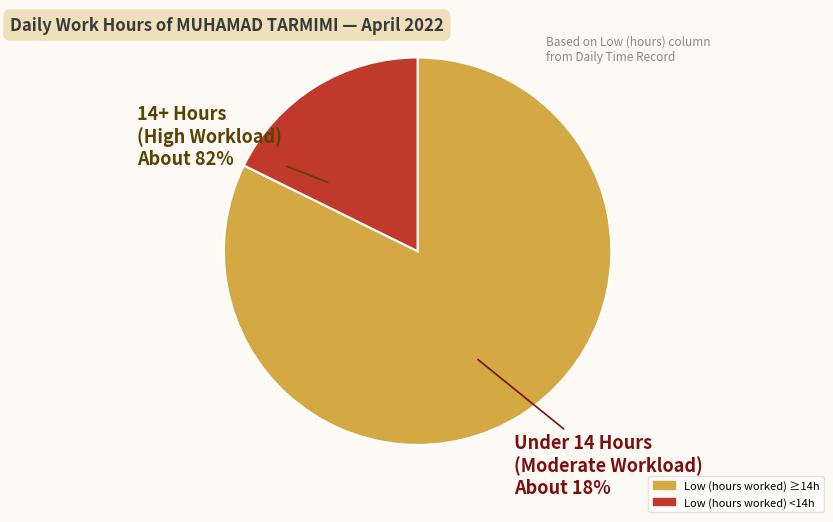

Does Day 1 (Fri) account for over 50% of the chart?

No